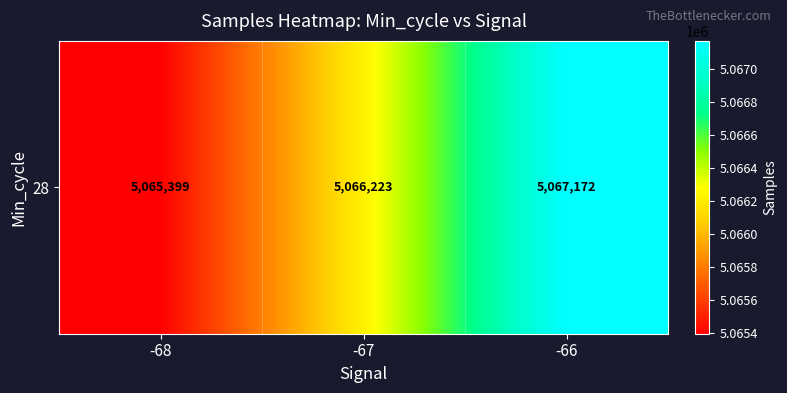

List the labels in order of value, smallest first.

-68, -67, -66